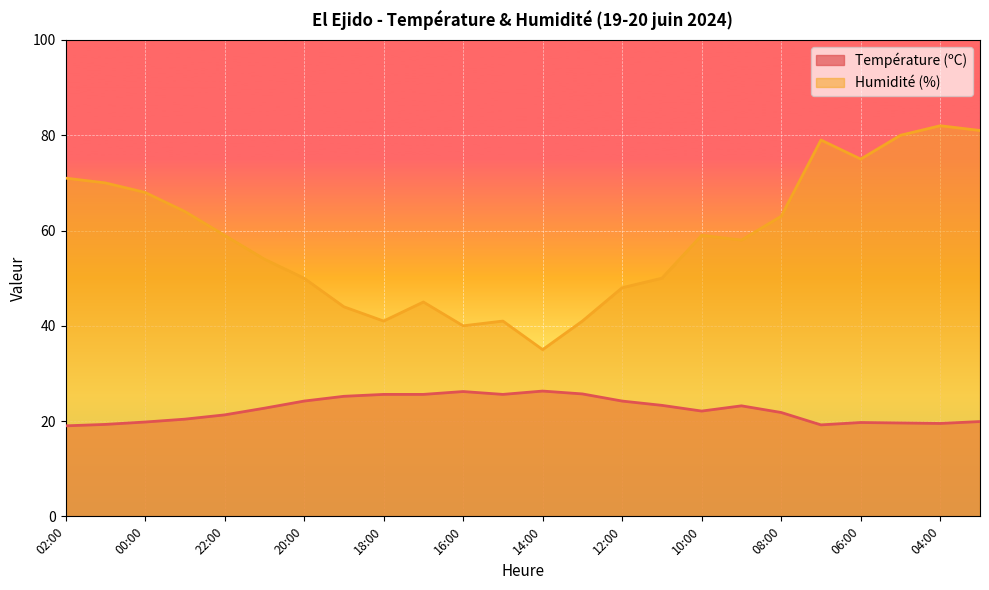

What is the difference between the maximum and minimum values in the Humidité (%) series?

47.0